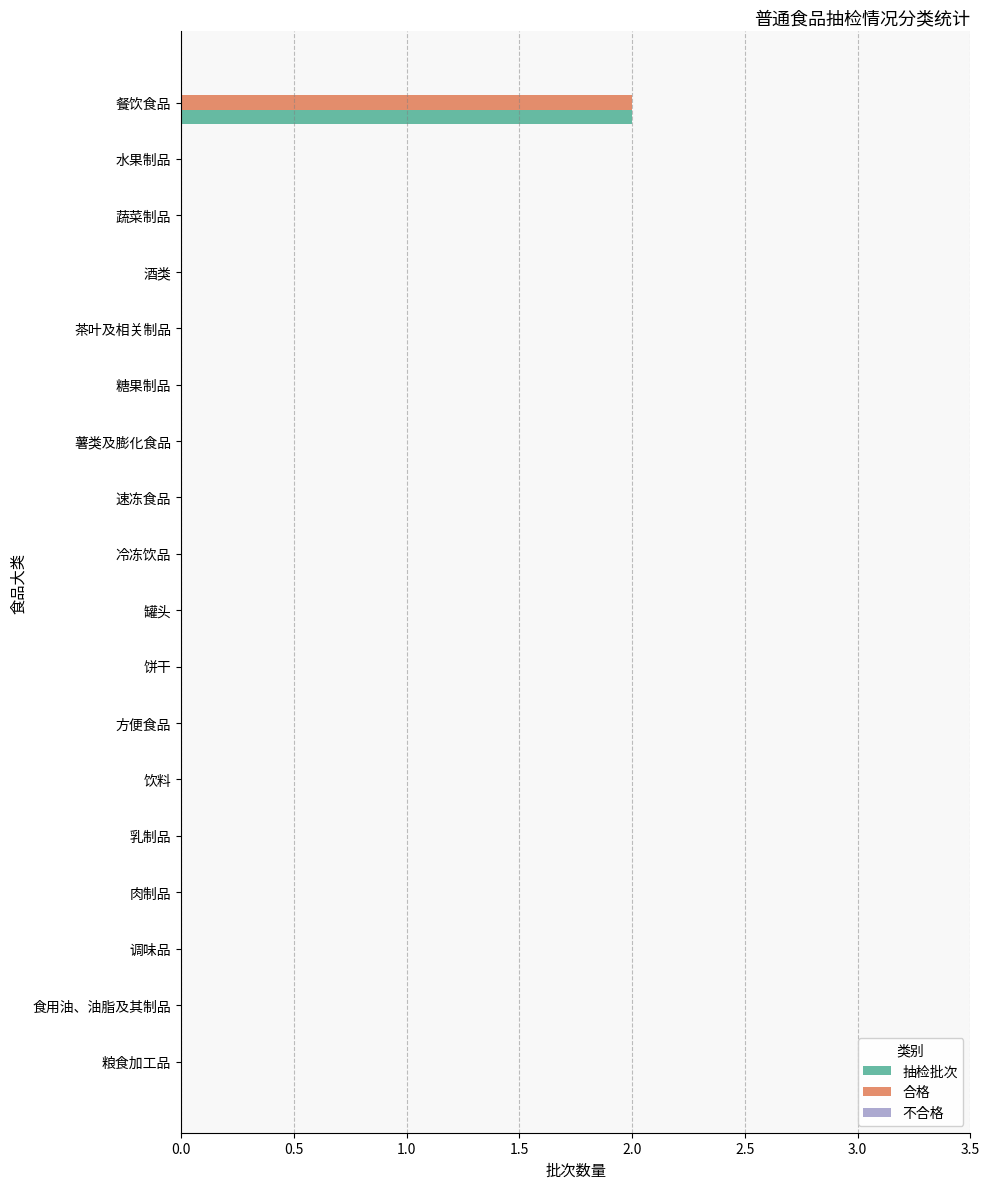

Which category has the highest value across all series?

餐饮食品